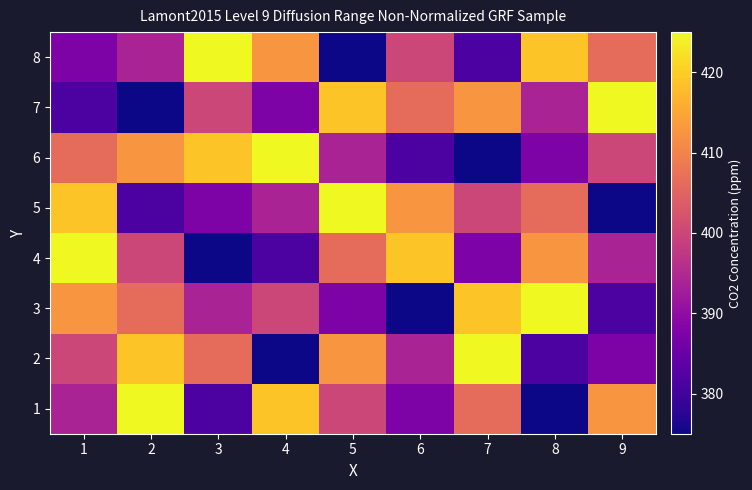

Reading left to right, what are all the values shown in this chart?

1: 1=393.8	2=425.0	3=381.2	4=418.8	5=400.0	6=387.5	7=406.2	8=375.0	9=412.5
2: 1=400.0	2=418.8	3=406.2	4=375.0	5=412.5	6=393.8	7=425.0	8=381.2	9=387.5
3: 1=412.5	2=406.2	3=393.8	4=400.0	5=387.5	6=375.0	7=418.8	8=425.0	9=381.2
4: 1=425.0	2=400.0	3=375.0	4=381.2	5=406.2	6=418.8	7=387.5	8=412.5	9=393.8
5: 1=418.8	2=381.2	3=387.5	4=393.8	5=425.0	6=412.5	7=400.0	8=406.2	9=375.0
6: 1=406.2	2=412.5	3=418.8	4=425.0	5=393.8	6=381.2	7=375.0	8=387.5	9=400.0
7: 1=381.2	2=375.0	3=400.0	4=387.5	5=418.8	6=406.2	7=412.5	8=393.8	9=425.0
8: 1=387.5	2=393.8	3=425.0	4=412.5	5=375.0	6=400.0	7=381.2	8=418.8	9=406.2